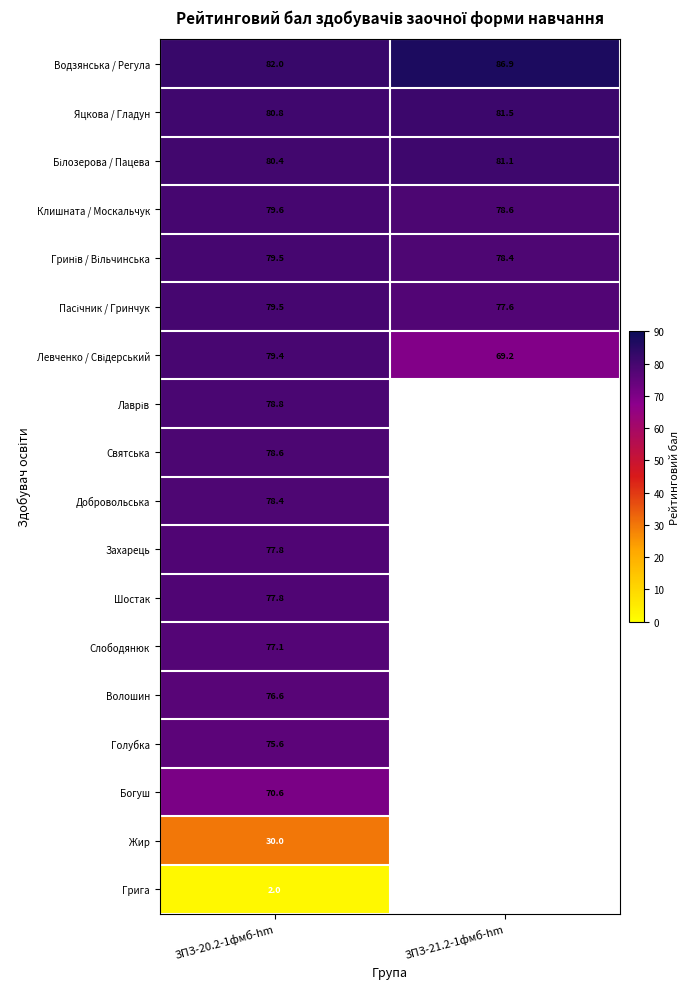

Is the value of Захарець at ЗПЗ-20.2-1фмб-hm greater than the value of Жир at ЗПЗ-20.2-1фмб-hm?

Yes